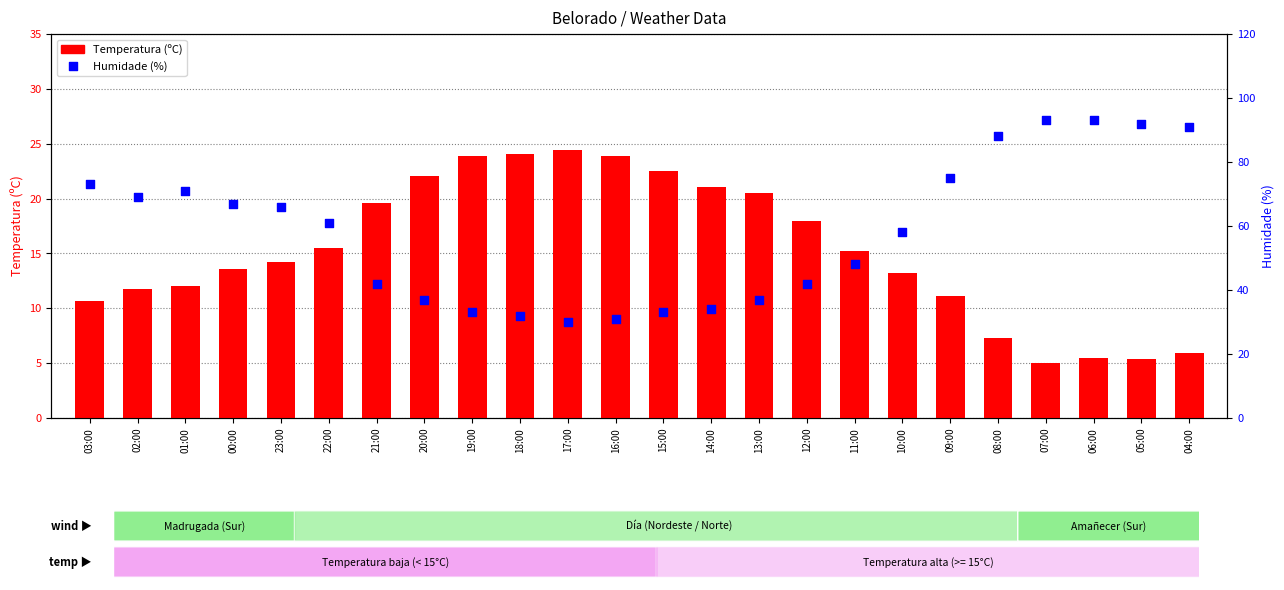

Which series has the largest total across all categories?

Humidade (%)